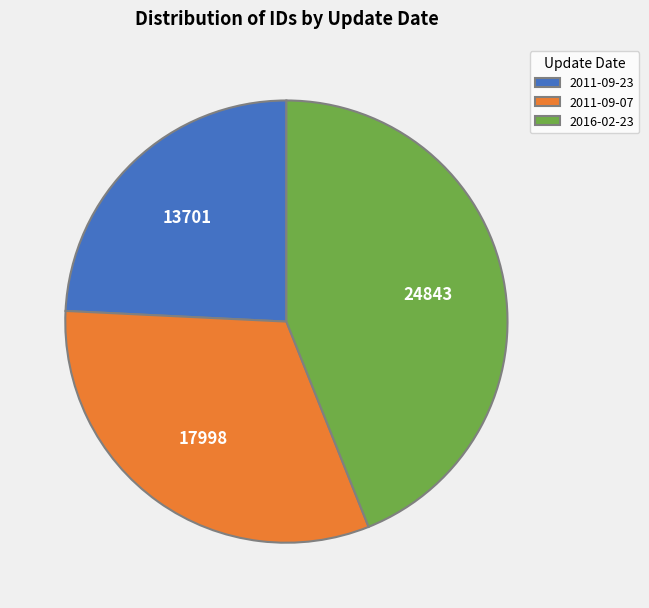

Is there any slice that represents more than half of the pie?

No